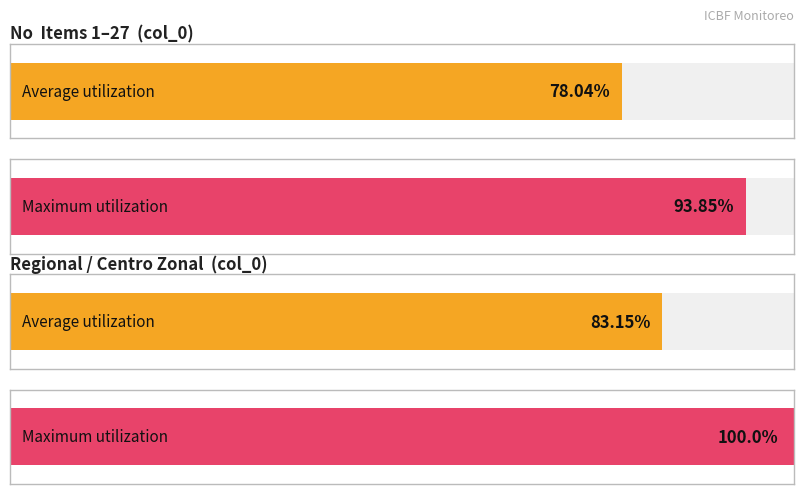

Rank the series by their maximum value, from lowest to highest.

Average utilization, Maximum utilization